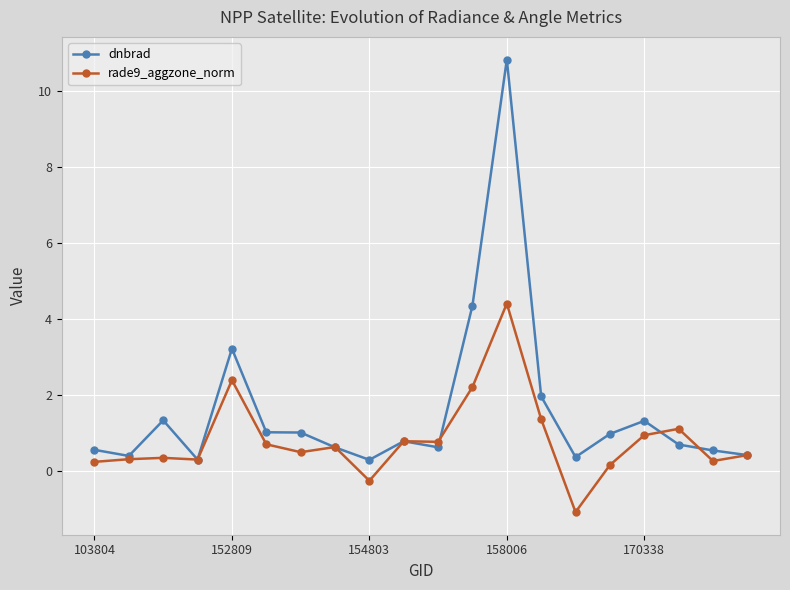

Which series has the largest range (max minus min)?

dnbrad